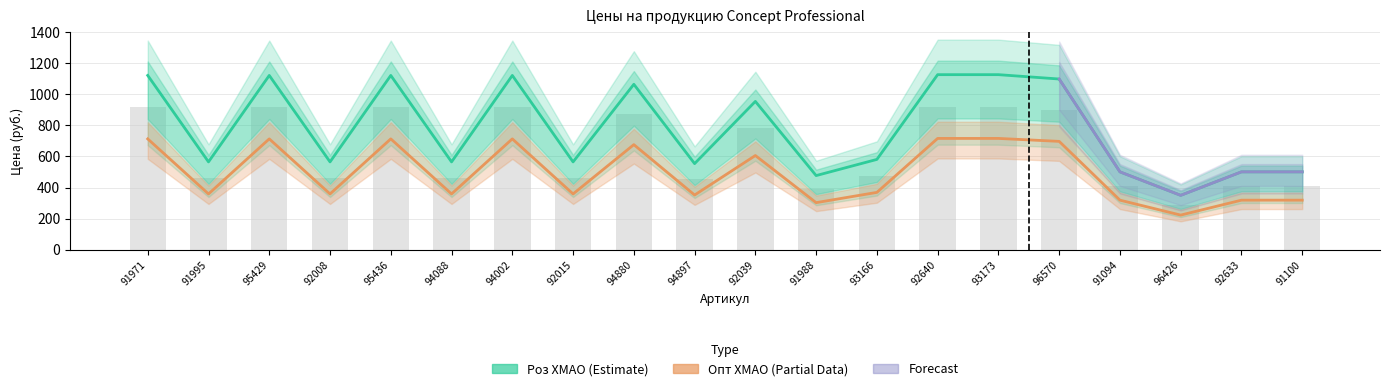

Rank the categories by Опт ХМАО value from highest to lowest.

92640, 93173, 91971, 95429, 95436, 94002, 96570, 94880, 92039, 93166, 91995, 92008, 94088, 92015, 94897, 91094, 92633, 91100, 91988, 96426